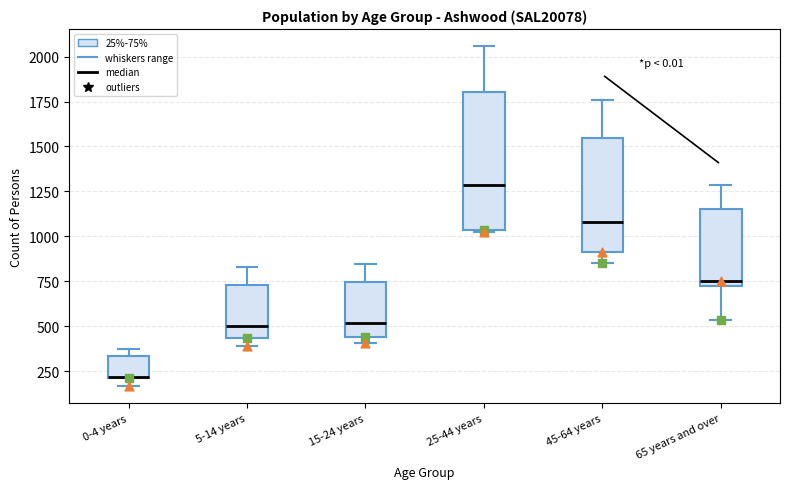

Reading left to right, read every box against the y-axis: the position of its median line, the range the box covers, and the ends of its whiskers. The values are not printed on the chart, so give them approximately, as read against the axis.

0-4 years: median 200 (drawn on the box's lower edge), box 200 to 350, whiskers 150 to 350 (just above the box's upper edge)
5-14 years: median 500, box 450 to 750, whiskers 400 to 850
15-24 years: median 500, box 450 to 750, whiskers 400 to 850
25-44 years: median 1300, box 1050 to 1800, whiskers 1000 to 2050
45-64 years: median 1100, box 900 to 1550, whiskers 850 to 1750
65 years and over: median 750, box 700 to 1150, whiskers 550 to 1300